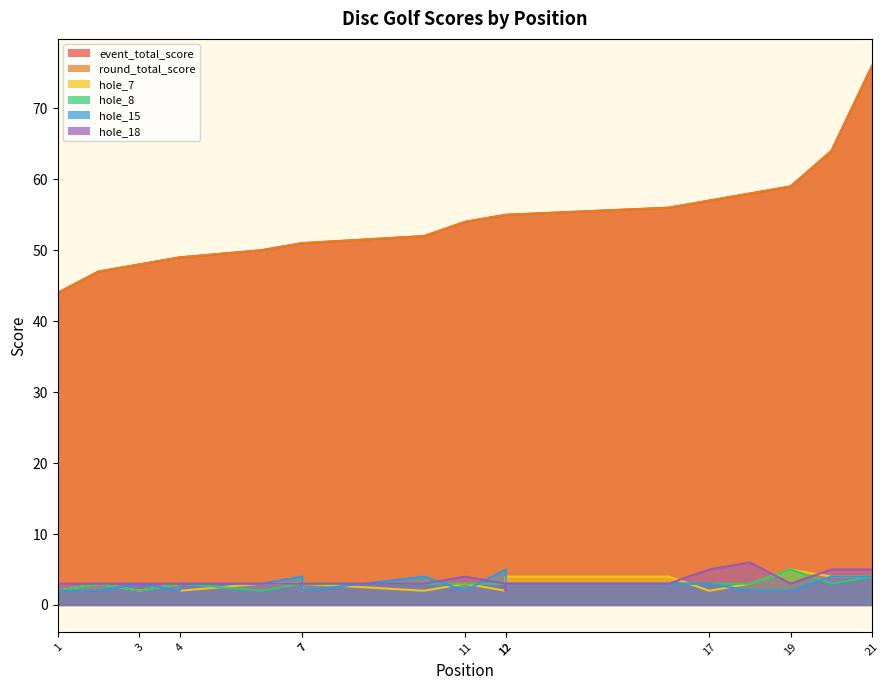

True or false: round_total_score and hole_7 cross at least once.

False